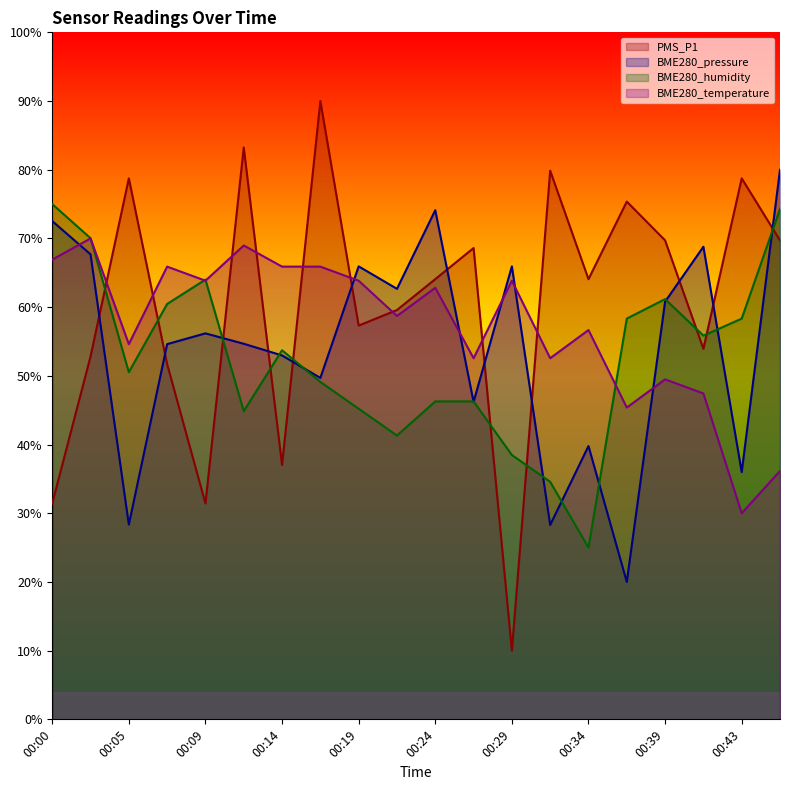

At how many categories does at least one series exceed 25?

20